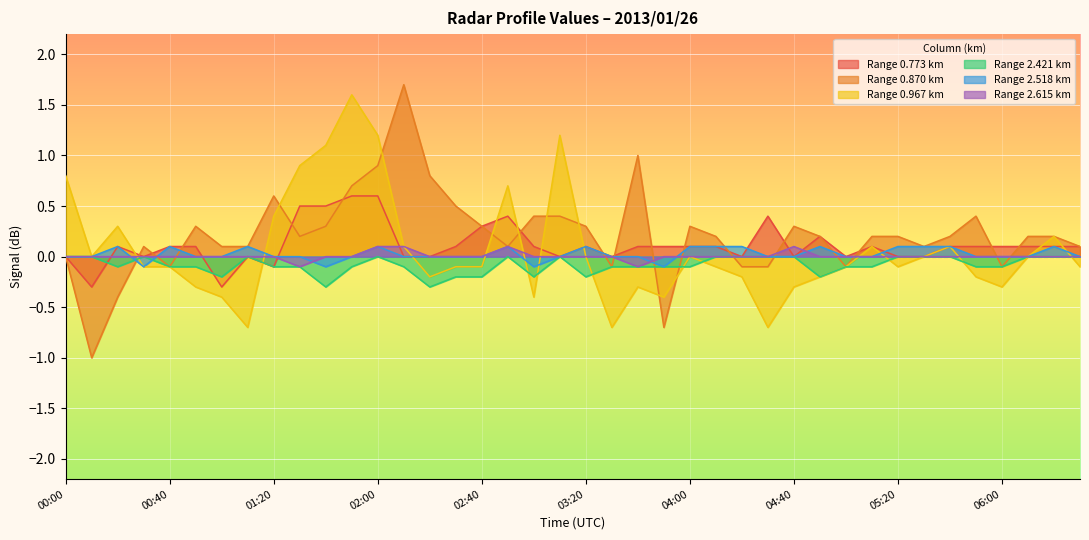

What is the label of the 4th point from the left?

00:30